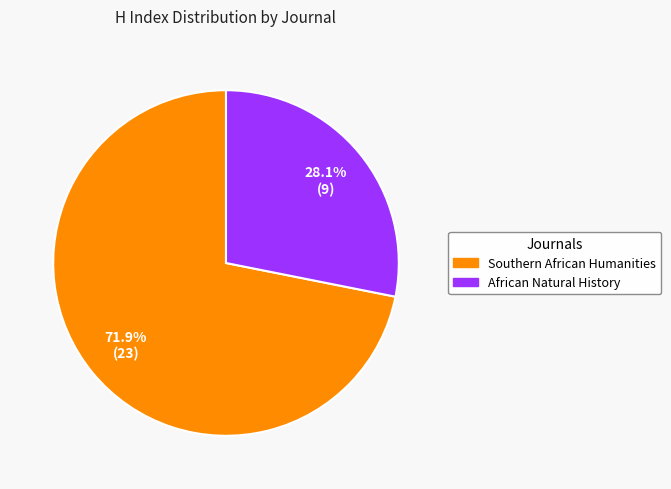

How many slices are in this pie chart?

2